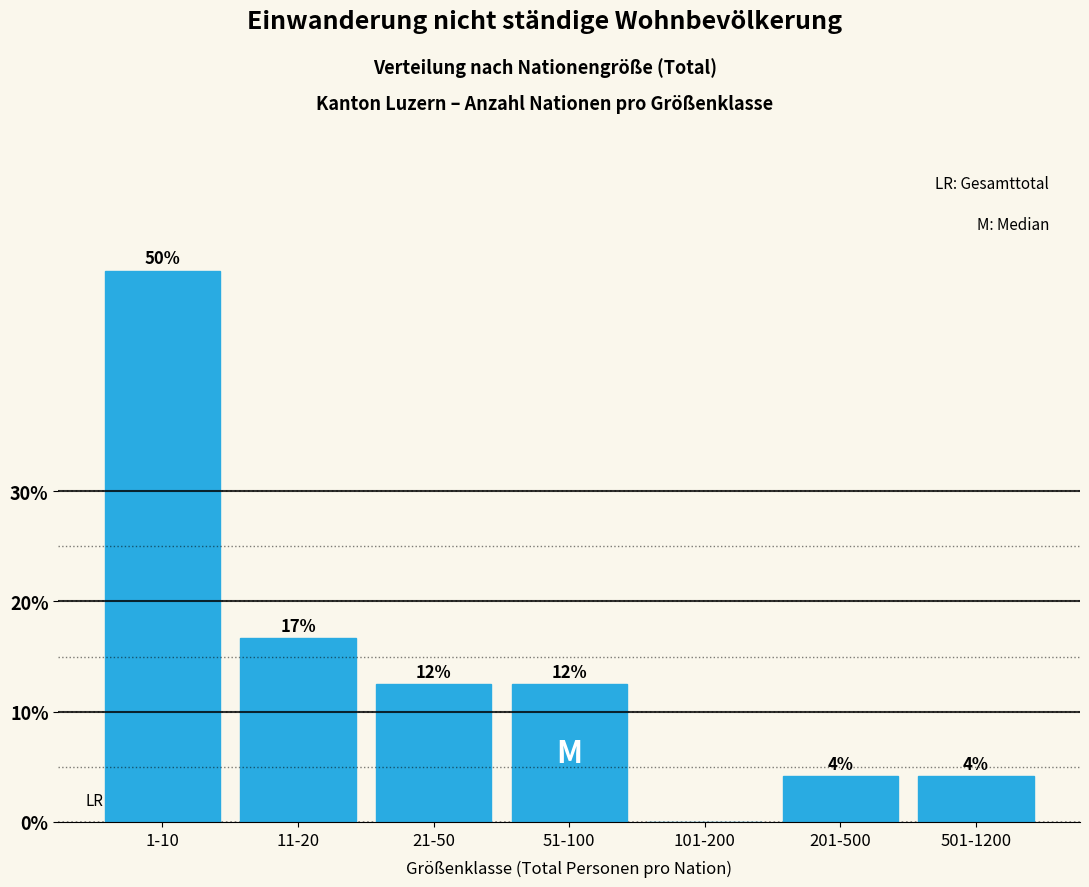

Are the bars horizontal?

No